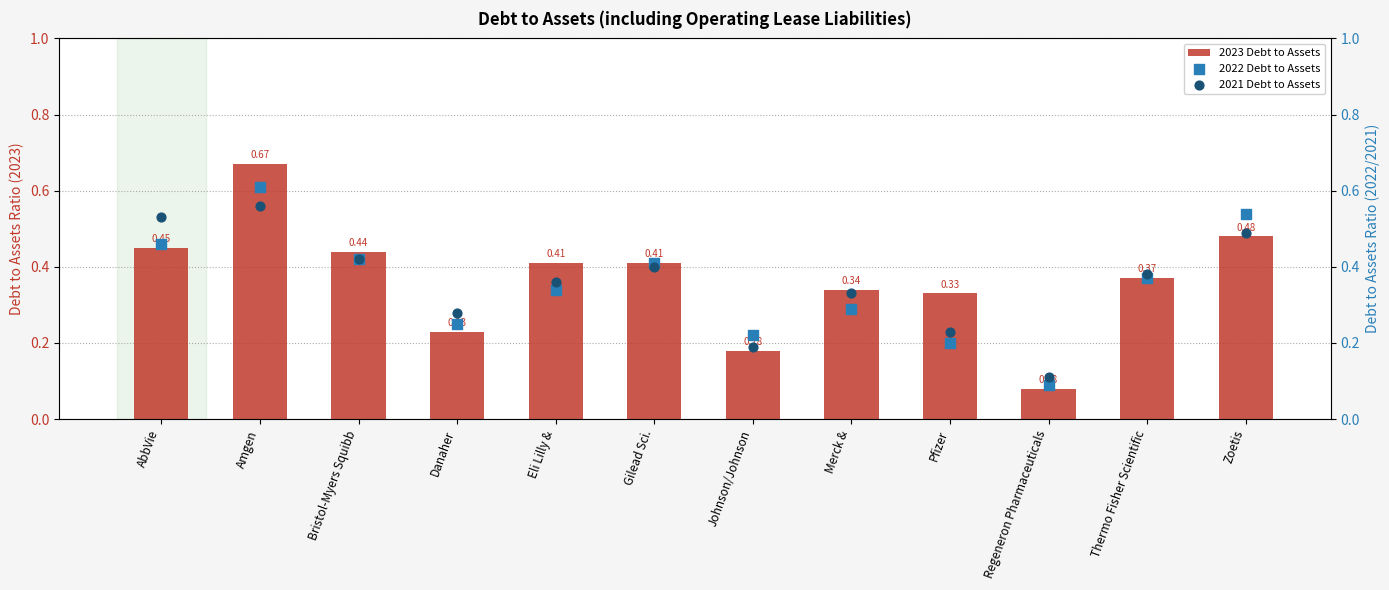

What is the total value across all series at Thermo Fisher Scientific?

1.1